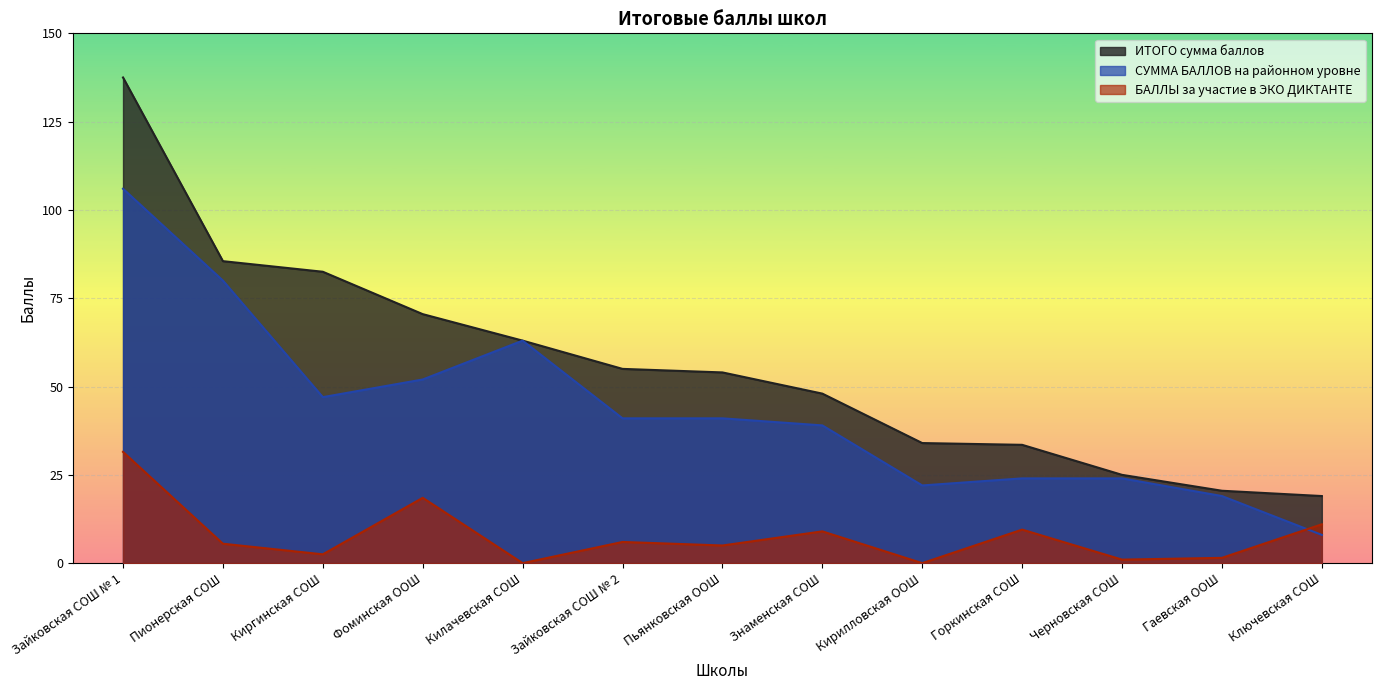

Reading right to left, transcribe all the data shown in this chart.

ИТОГО сумма баллов: Ключевская СОШ=19.0	Гаевская ООШ=20.5	Черновская СОШ=25.0	Горкинская СОШ=33.5	Кирилловская ООШ=34.0	Знаменская СОШ=48.0	Пьянковская ООШ=54.0	Зайковская СОШ № 2=55.0	Килачевская СОШ=63.0	Фоминская ООШ=70.5	Киргинская СОШ=82.5	Пионерская СОШ=85.5	Зайковская СОШ № 1=137.5
СУММА БАЛЛОВ на районном уровне: Ключевская СОШ=8.0	Гаевская ООШ=19.0	Черновская СОШ=24.0	Горкинская СОШ=24.0	Кирилловская ООШ=22.0	Знаменская СОШ=39.0	Пьянковская ООШ=41.0	Зайковская СОШ № 2=41.0	Килачевская СОШ=63.0	Фоминская ООШ=52.0	Киргинская СОШ=47.0	Пионерская СОШ=80.0	Зайковская СОШ № 1=106.0
БАЛЛЫ за участие в ЭКО ДИКТАНТЕ: Ключевская СОШ=11.0	Гаевская ООШ=1.5	Черновская СОШ=1.0	Горкинская СОШ=9.5	Кирилловская ООШ=0.0	Знаменская СОШ=9.0	Пьянковская ООШ=5.0	Зайковская СОШ № 2=6.0	Килачевская СОШ=0.0	Фоминская ООШ=18.5	Киргинская СОШ=2.5	Пионерская СОШ=5.5	Зайковская СОШ № 1=31.5